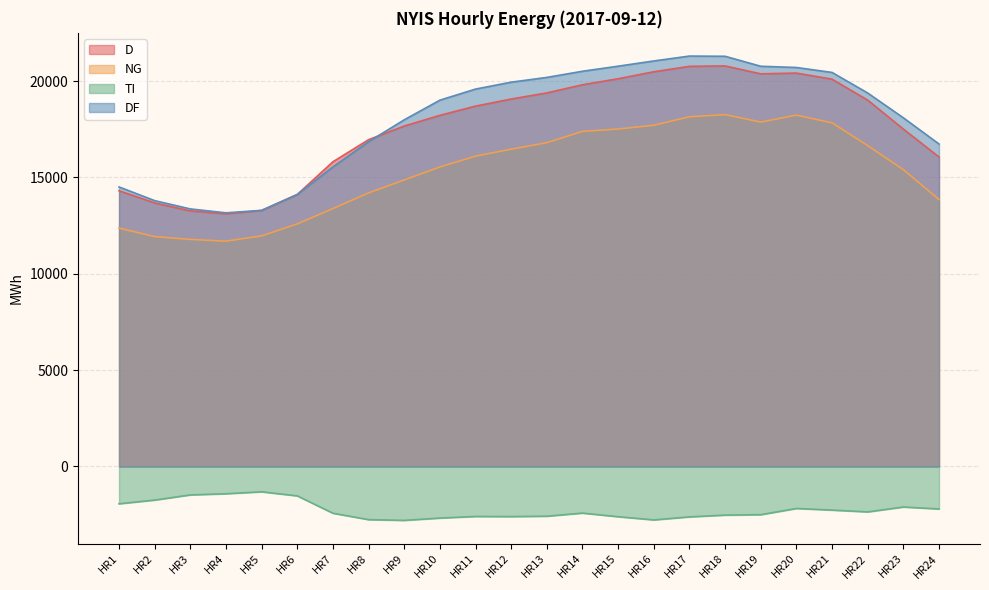

Where is the first local minimum for NG?

HR4